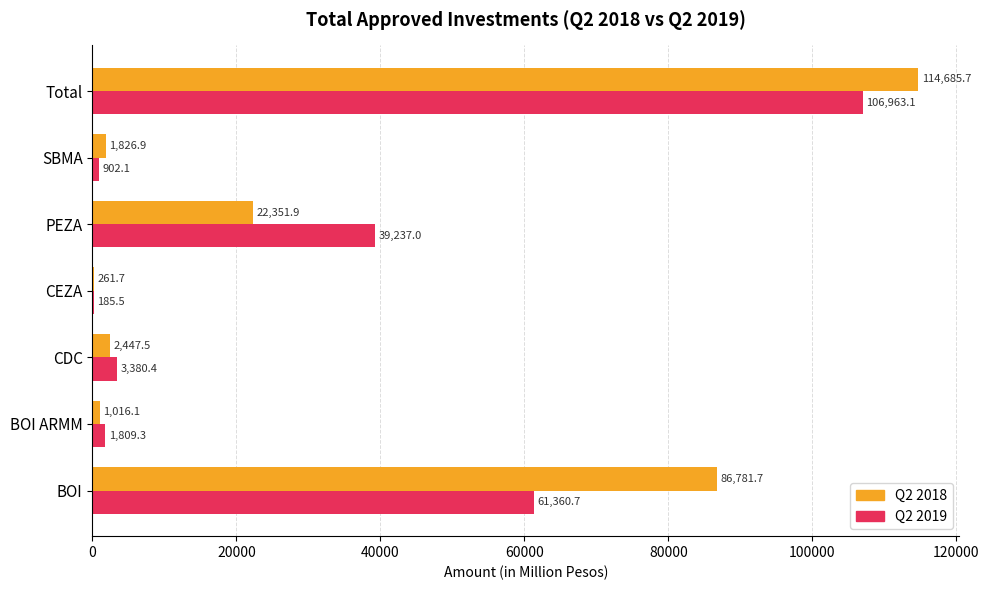

What is the sum of all Q2 2018 values?

229371.5